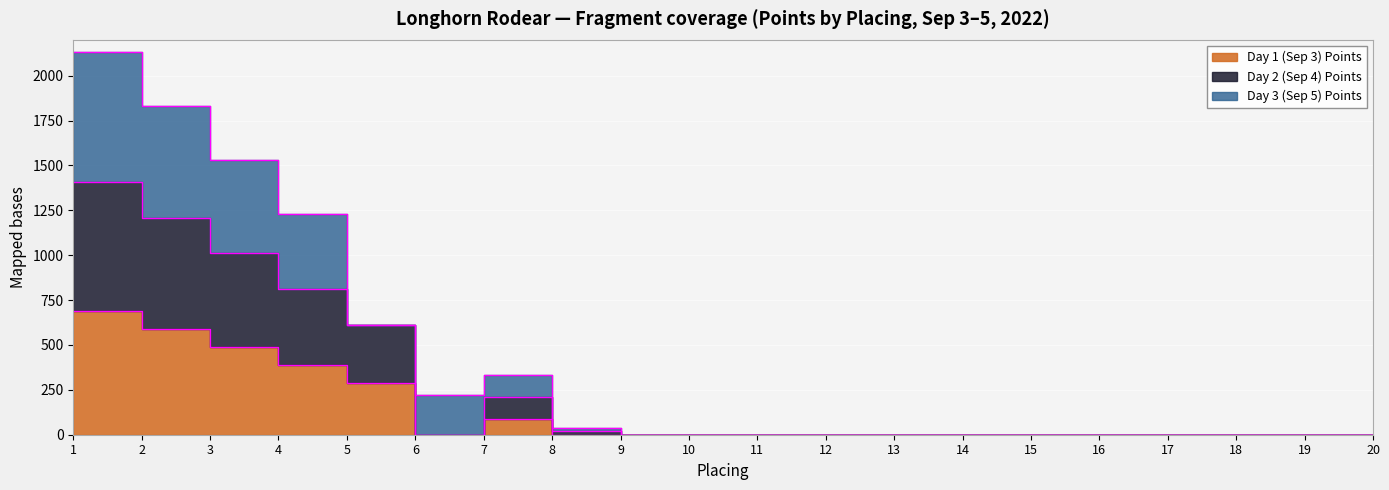

How many categories are shown in the chart?

20